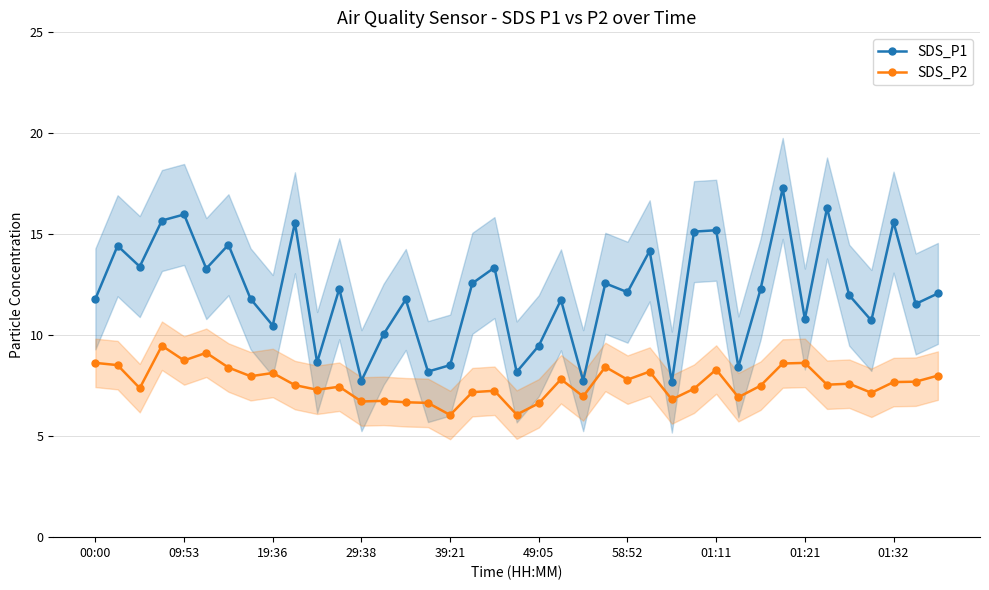

What are all the series names shown in the legend?

SDS_P1, SDS_P2